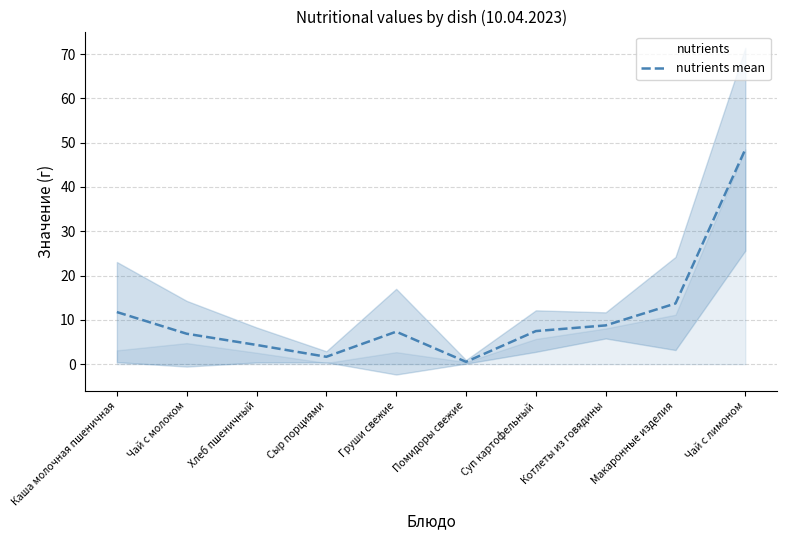

Which category has the lowest value across all series?

Помидоры свежие